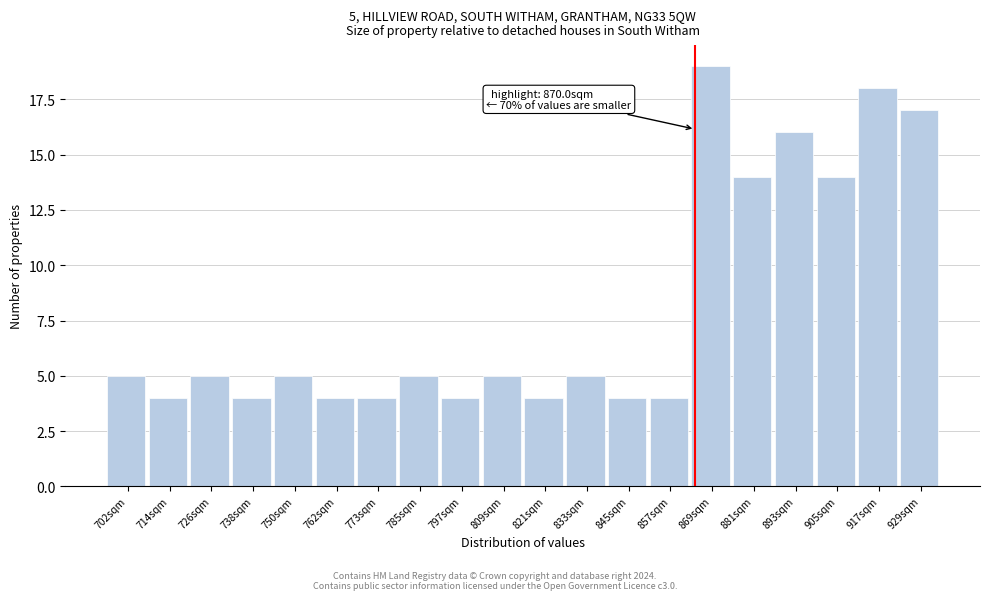

Reading left to right, what are all the values shown in this chart?

5	4	5	4	5	4	4	5	4	5	4	5	4	4	19	14	16	14	18	17